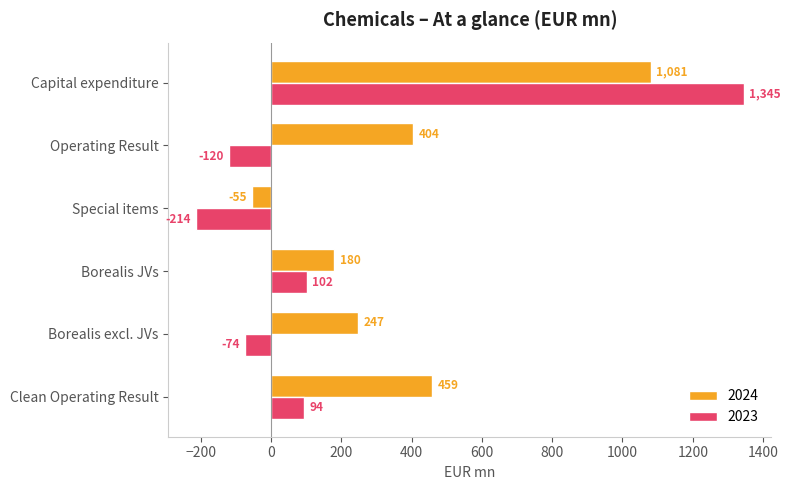

Between Clean Operating Result and Operating Result, which series saw the biggest shift?

2023